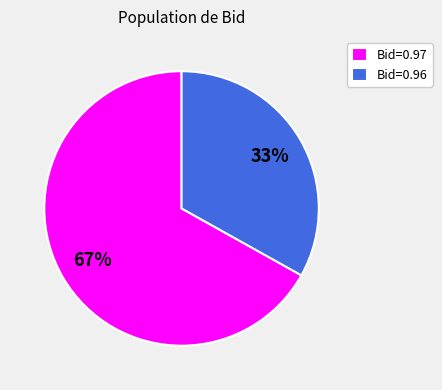

Is there a majority slice in this chart?

Yes